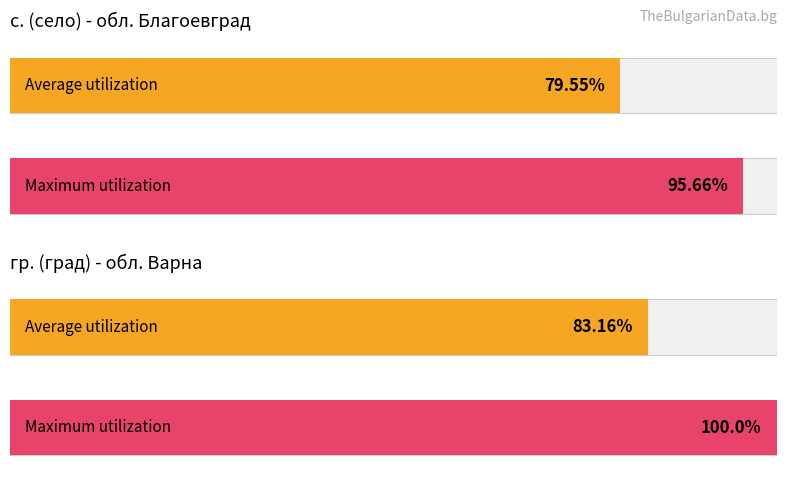

The chart shows a value of 24 at обл. Кърджали. True or false?

False